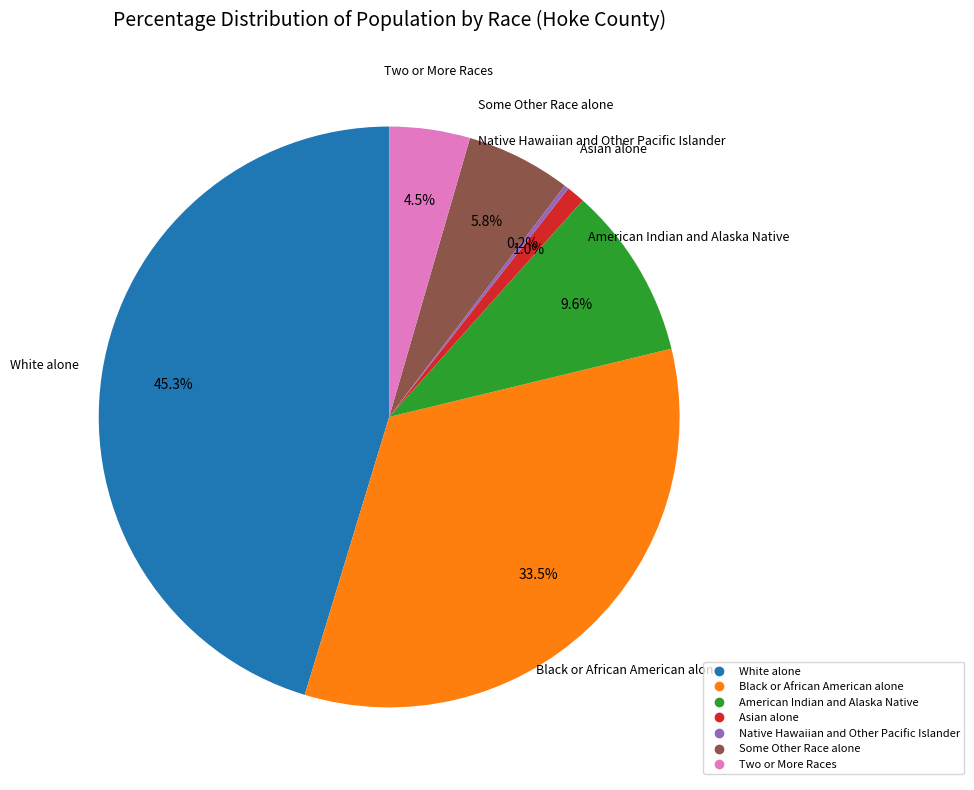

Does American Indian and Alaska Native account for over 50% of the chart?

No